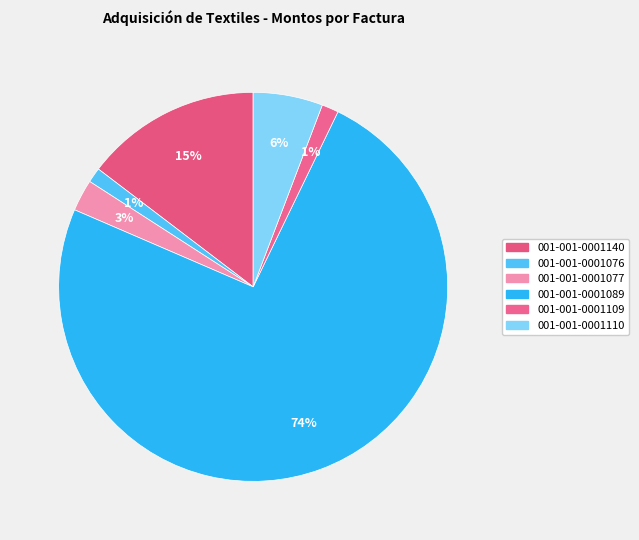

To the nearest percent, what is the difference between the 001-001-0001077 and 001-001-0001076 slice percentages?

1%